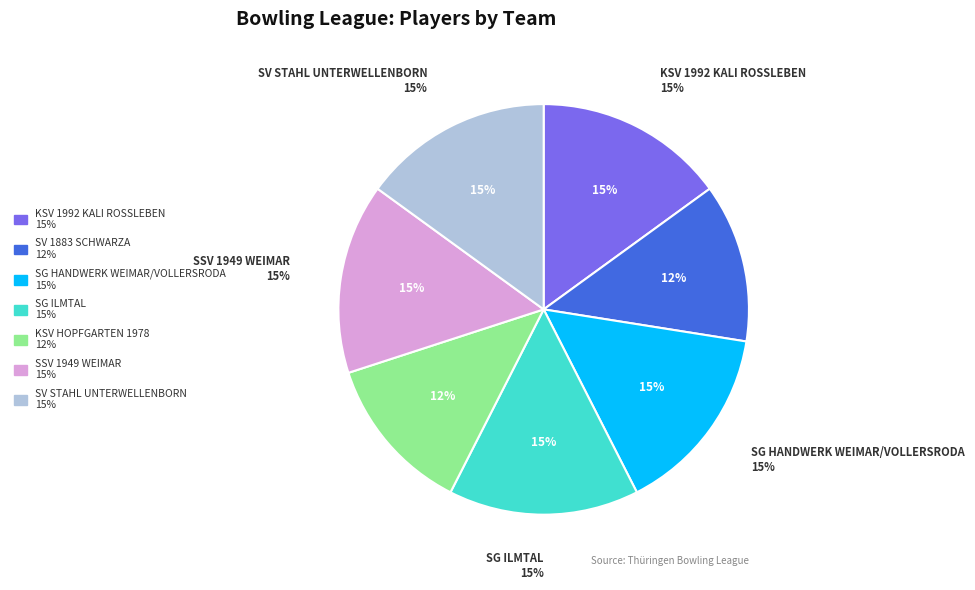

How many segments does this pie chart have?

7